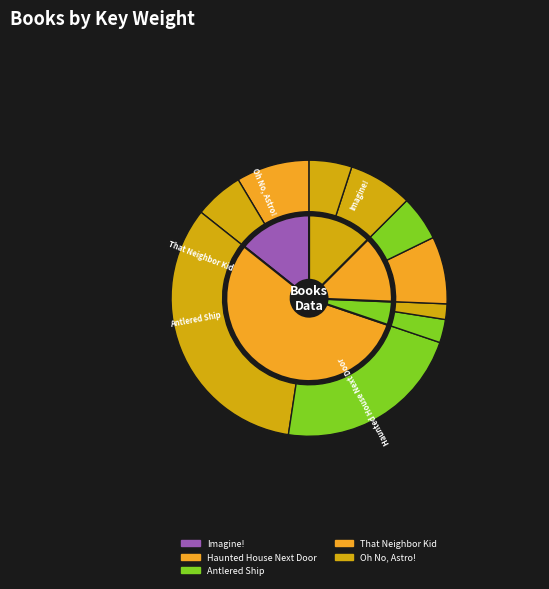

What percentage is the Imagine! slice, to the nearest percent?

14%